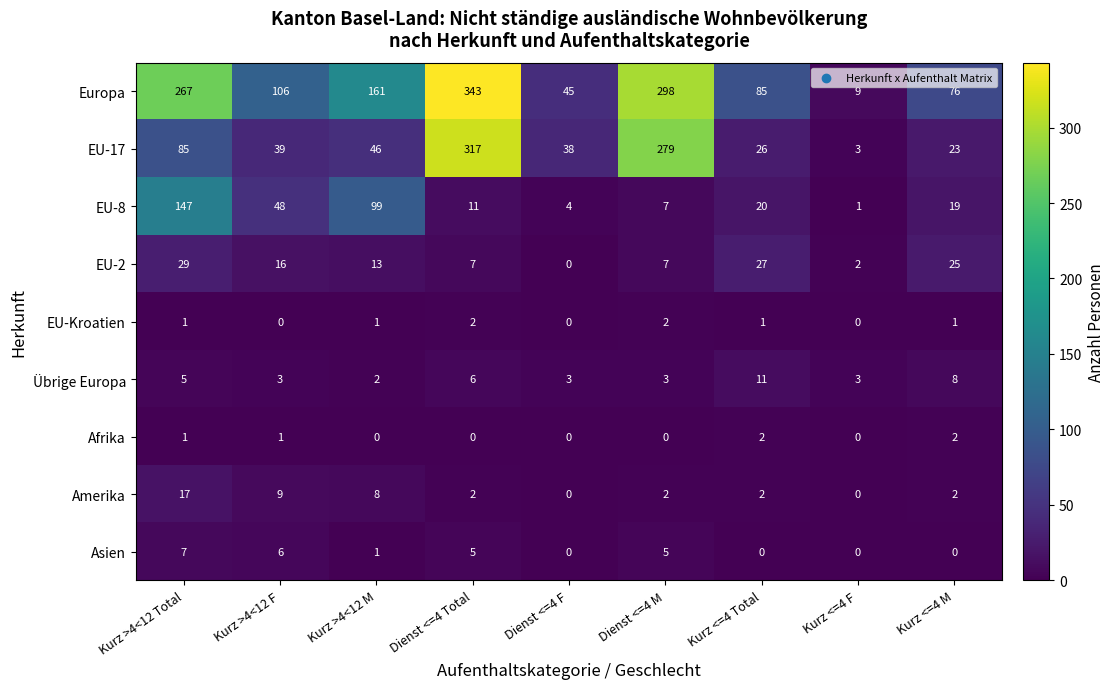

What is the sum of all EU-8 values?

356